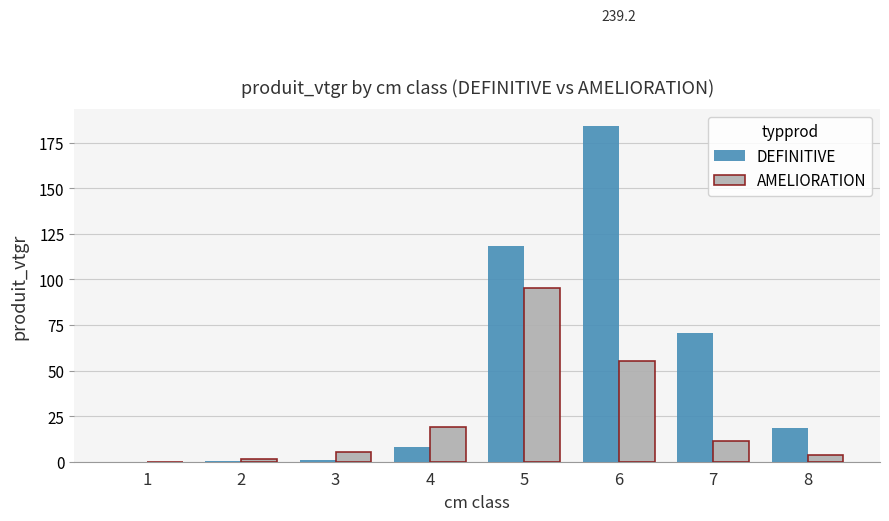

What is the total value across all series at 5?

213.8